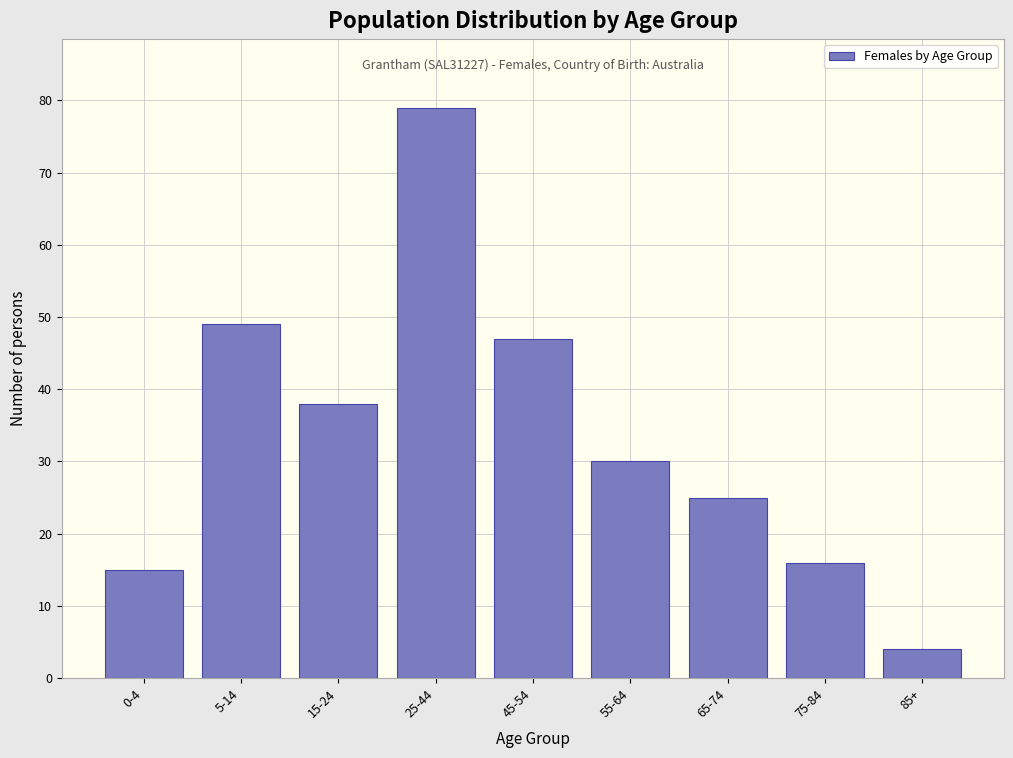

Reading left to right, extract all data points from this chart.

15	49	38	79	47	30	25	16	4